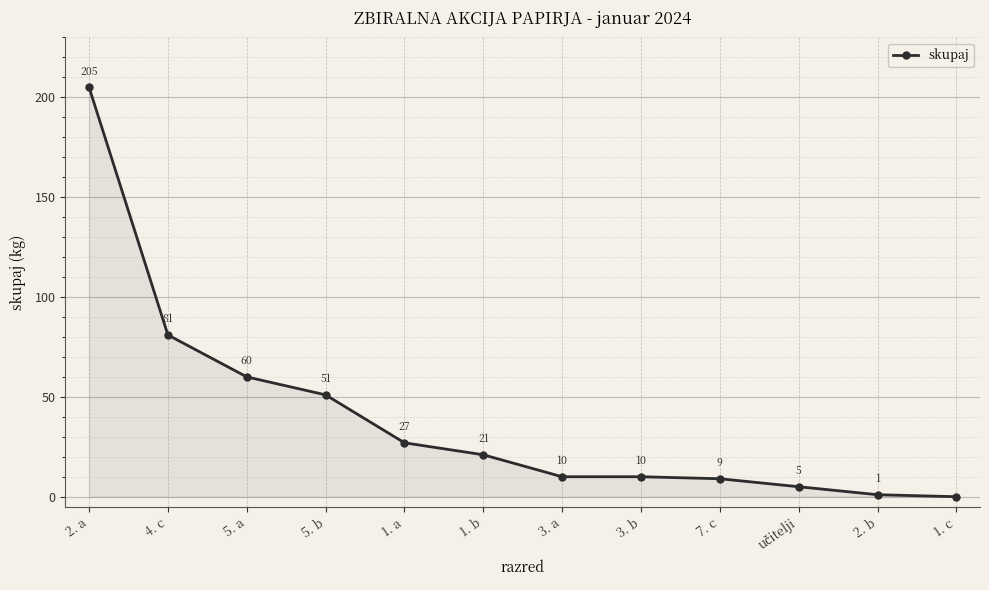

Count the number of categories in the chart.

12